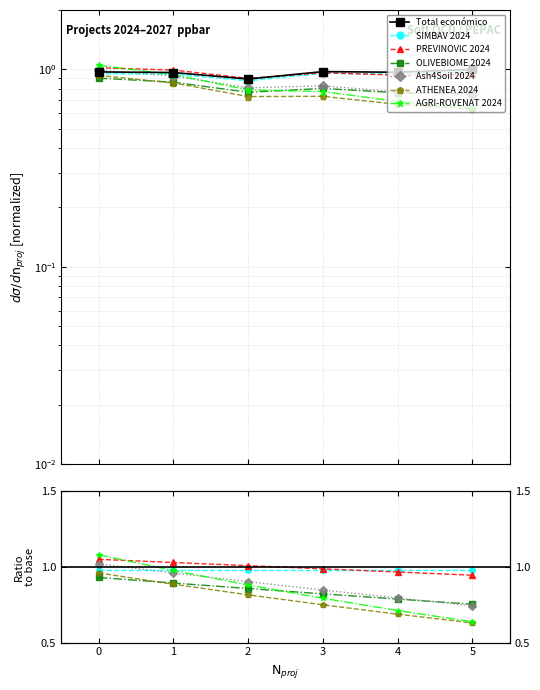

True or false: the data shows 0.9 at 2.

True